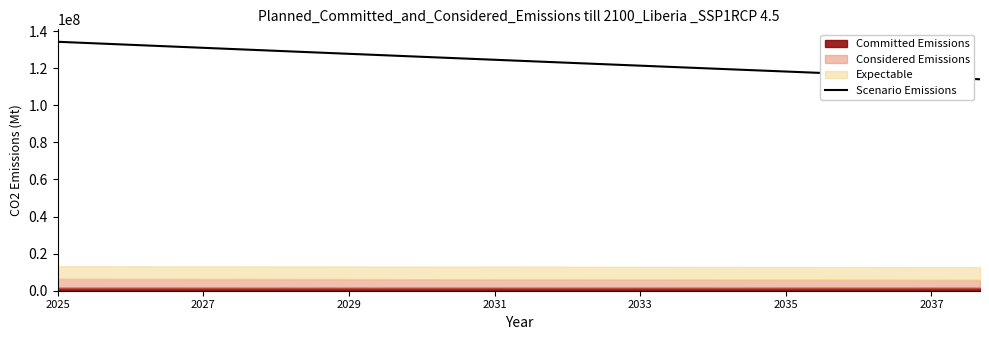

At which label does the data first exceed 124518000?

2025